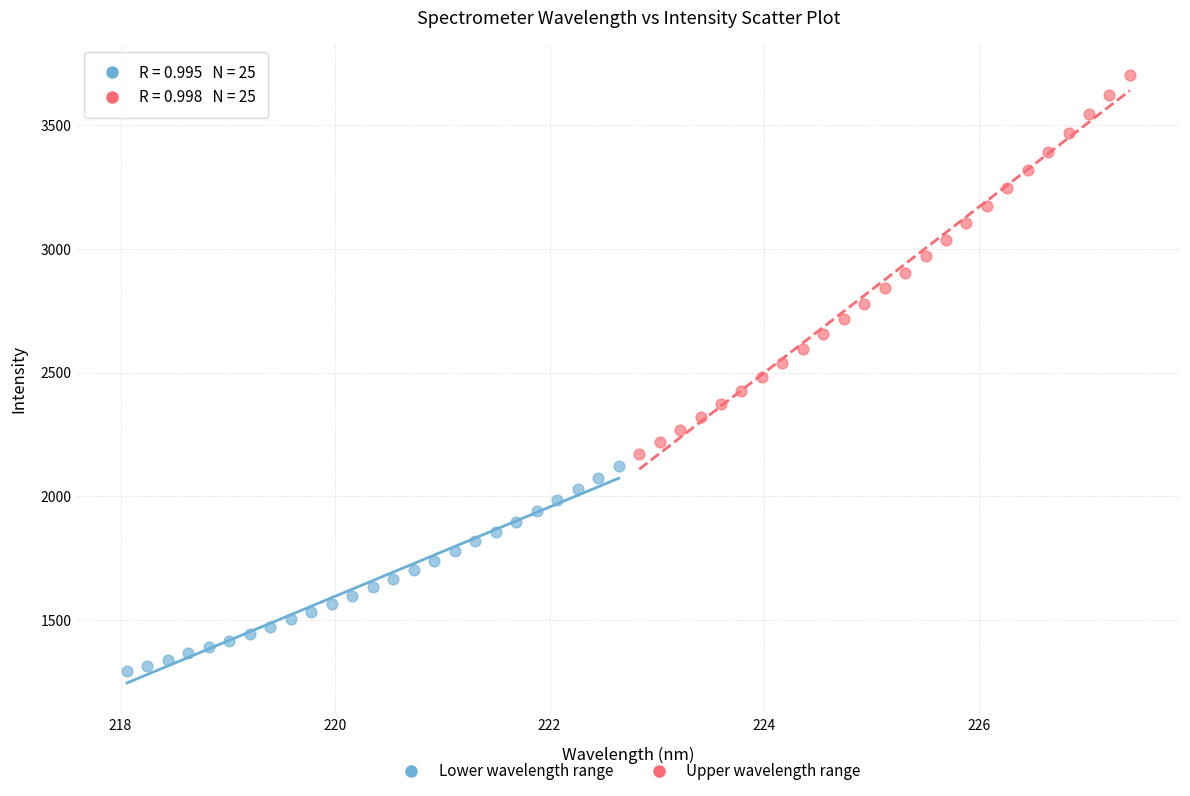

Which series contains the lowest Y value?

Lower wavelength range